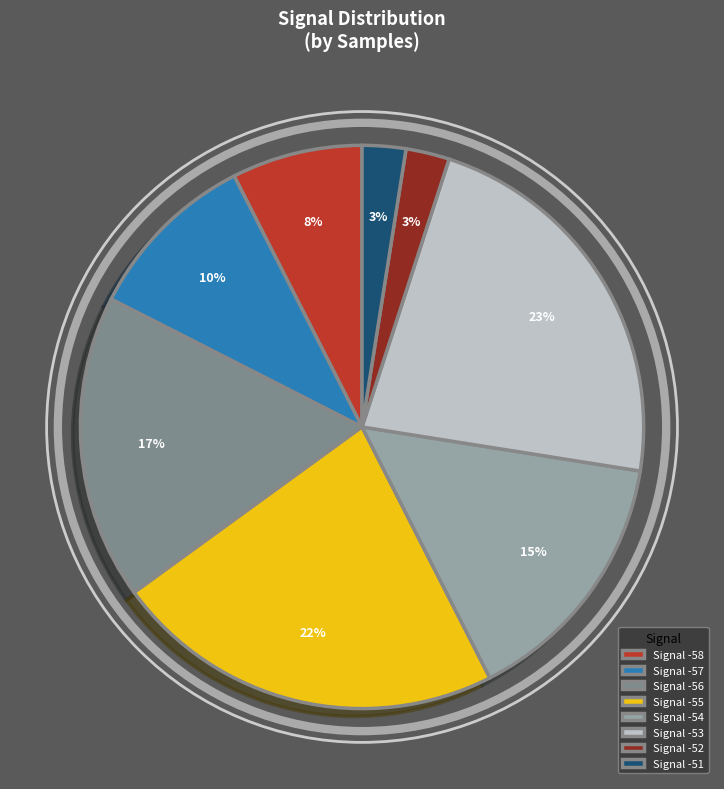

Between Signal -55 and Signal -57, which is larger?

Signal -55